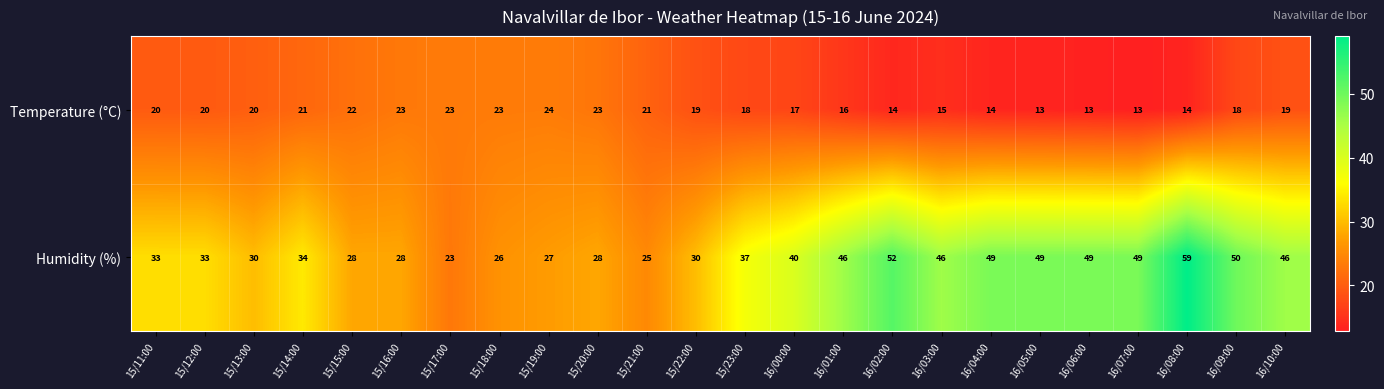

At which category does the chart reach its peak across all series?

16/08:00